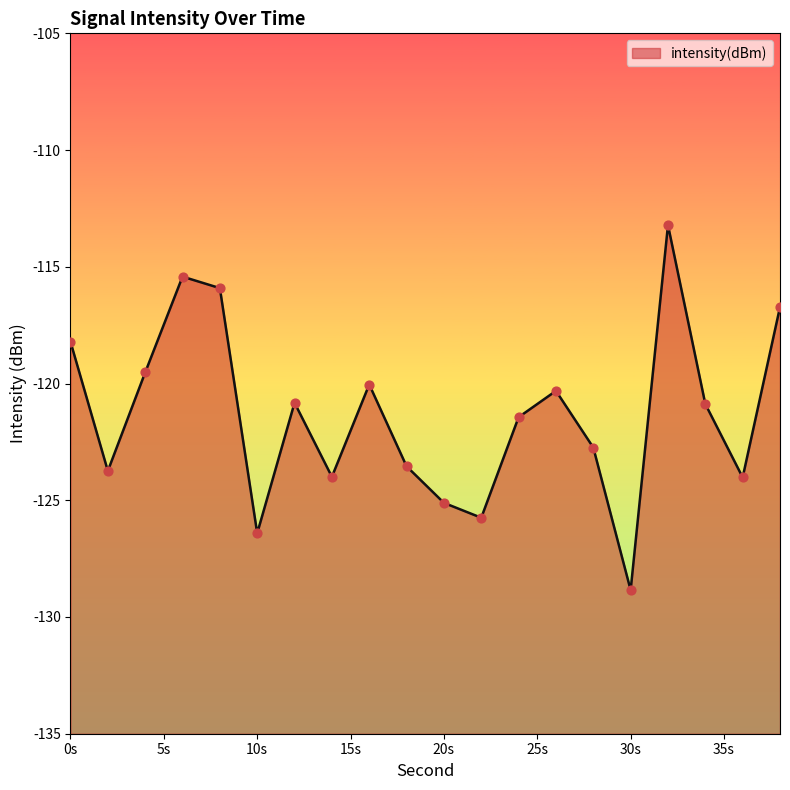

Between 30 and 38, which is larger?

38